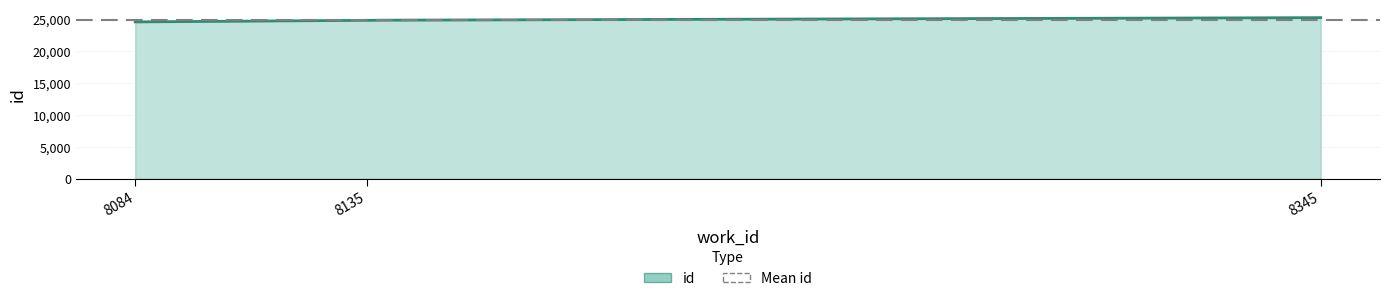

At which label is the value closest to 24961?

8135